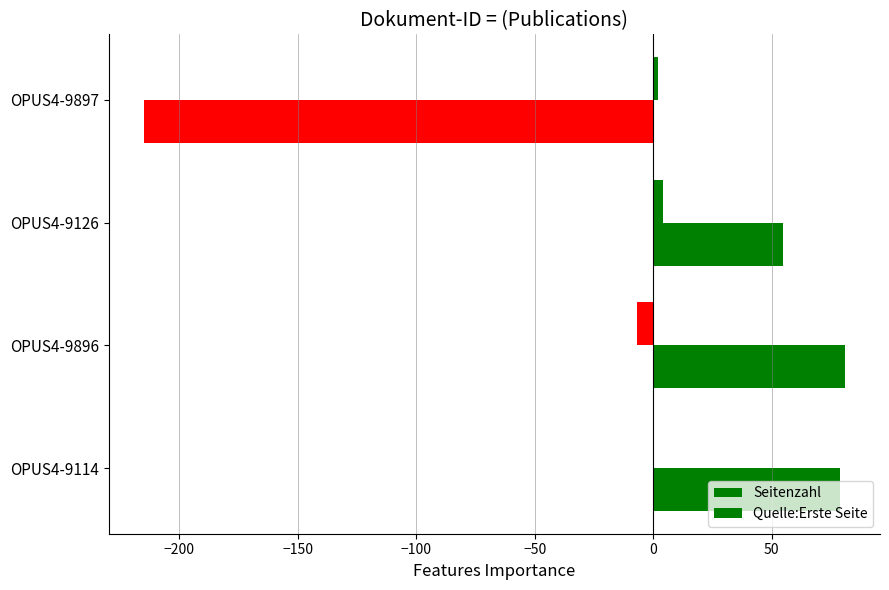

Rank the series by their maximum value, from lowest to highest.

Seitenzahl, Quelle:Erste Seite